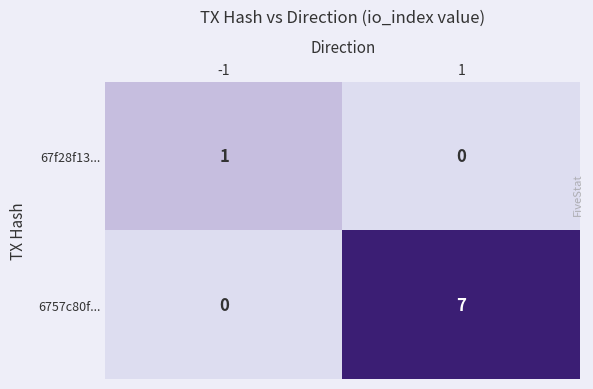

At how many categories does at least one series exceed 0?

2